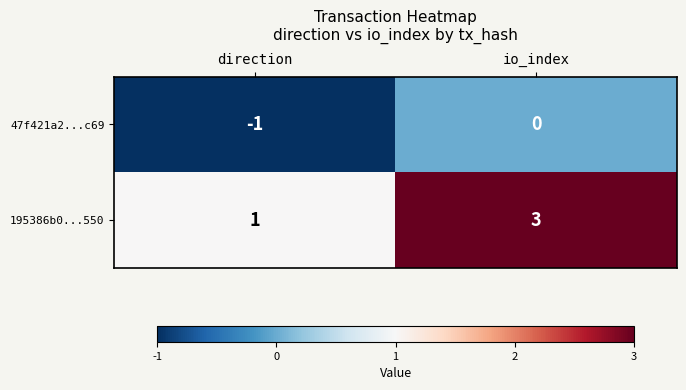

Reading right to left, extract all data points from this chart.

47f421a2...c69: 0	-1
195386b0...550: 3	1